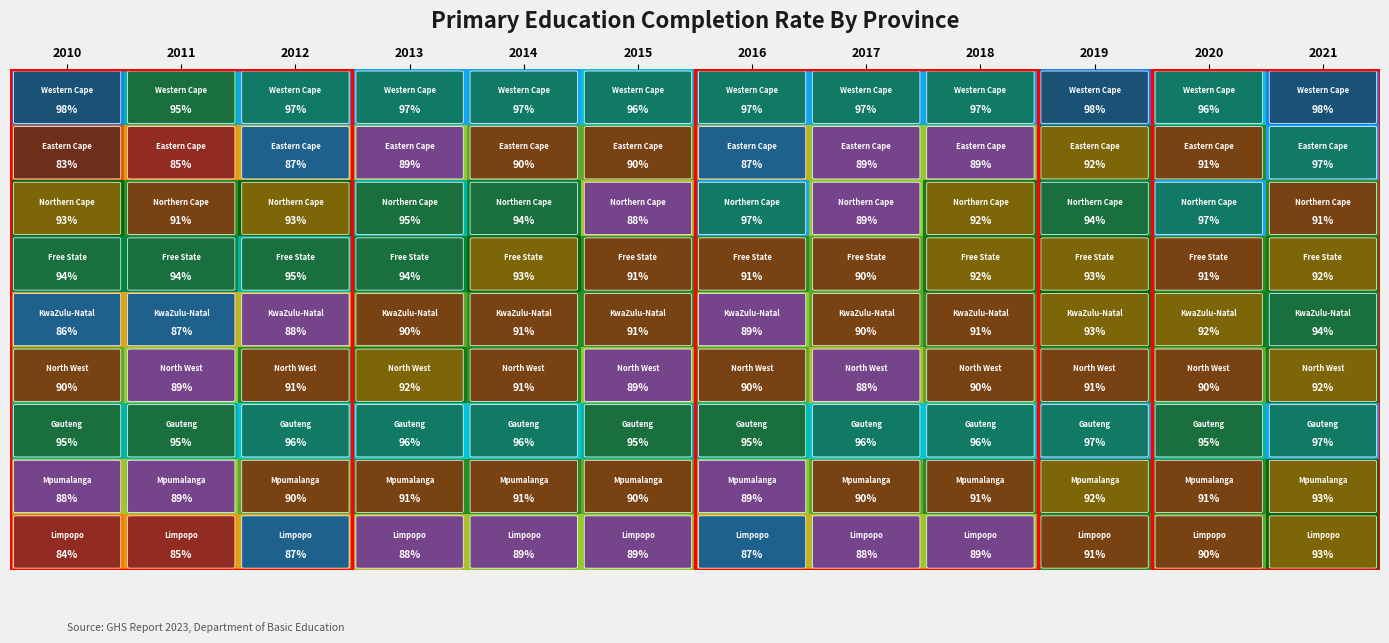

At which category is the sum across all series the highest?

2021